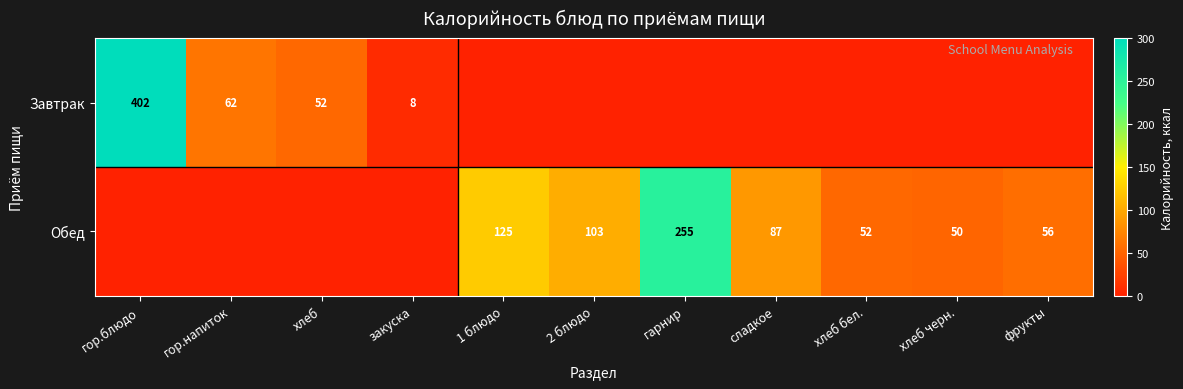

What is the difference between the Обед values at фрукты and хлеб бел.?

4